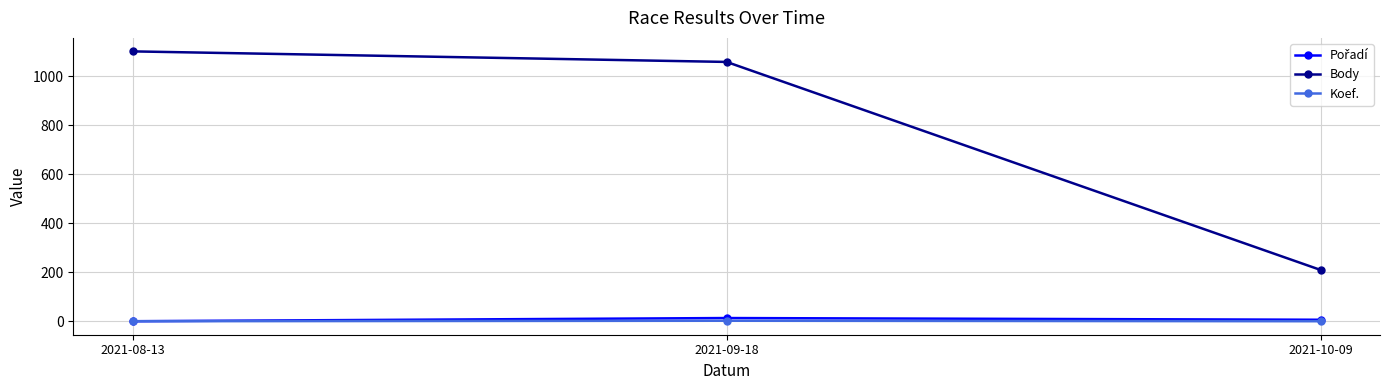

The value of Koef. at 2021-09-18 is 3. True or false?

True